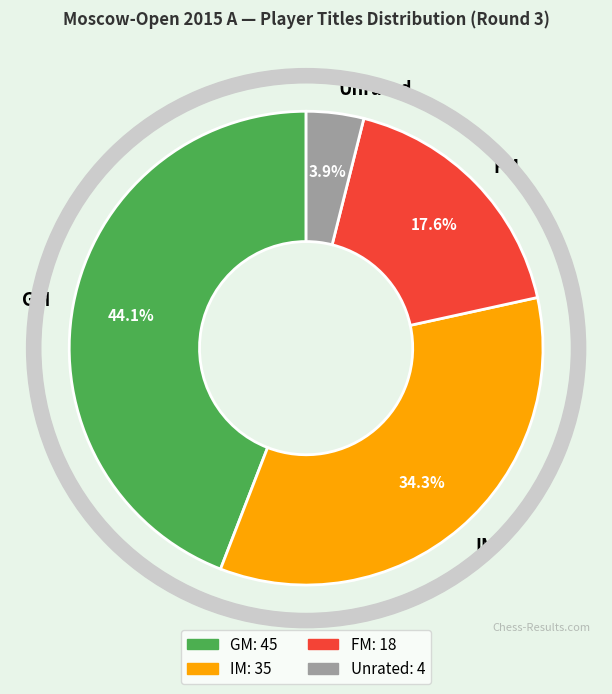

To the nearest percent, what percentage of the pie is IM?

34%